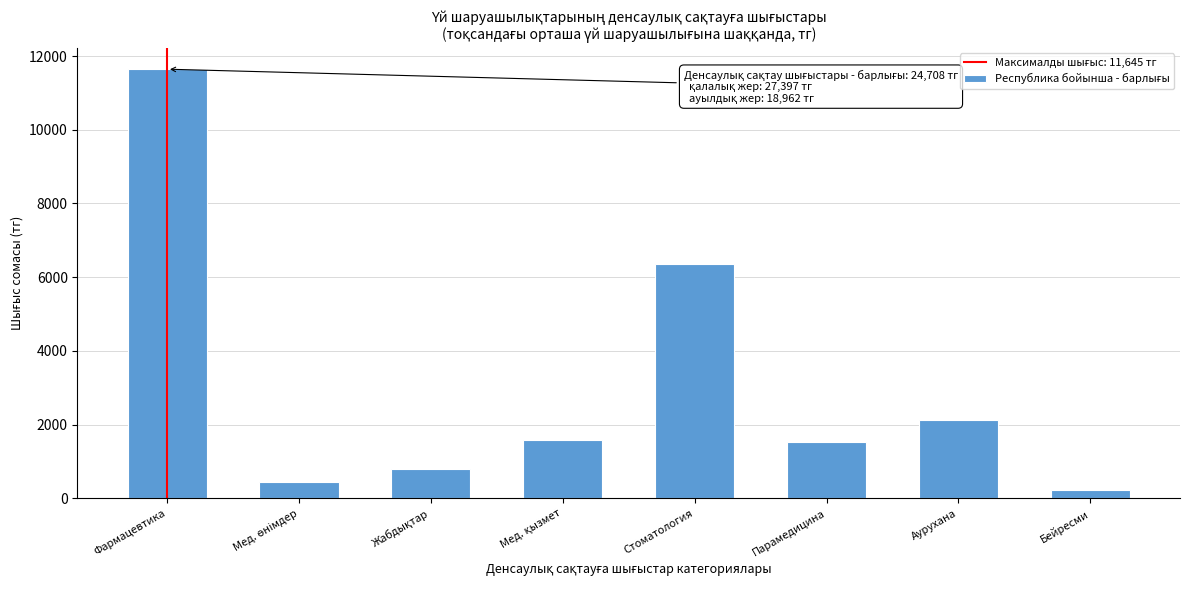

True or false: the data shows 2454 at Парамедицина.

False